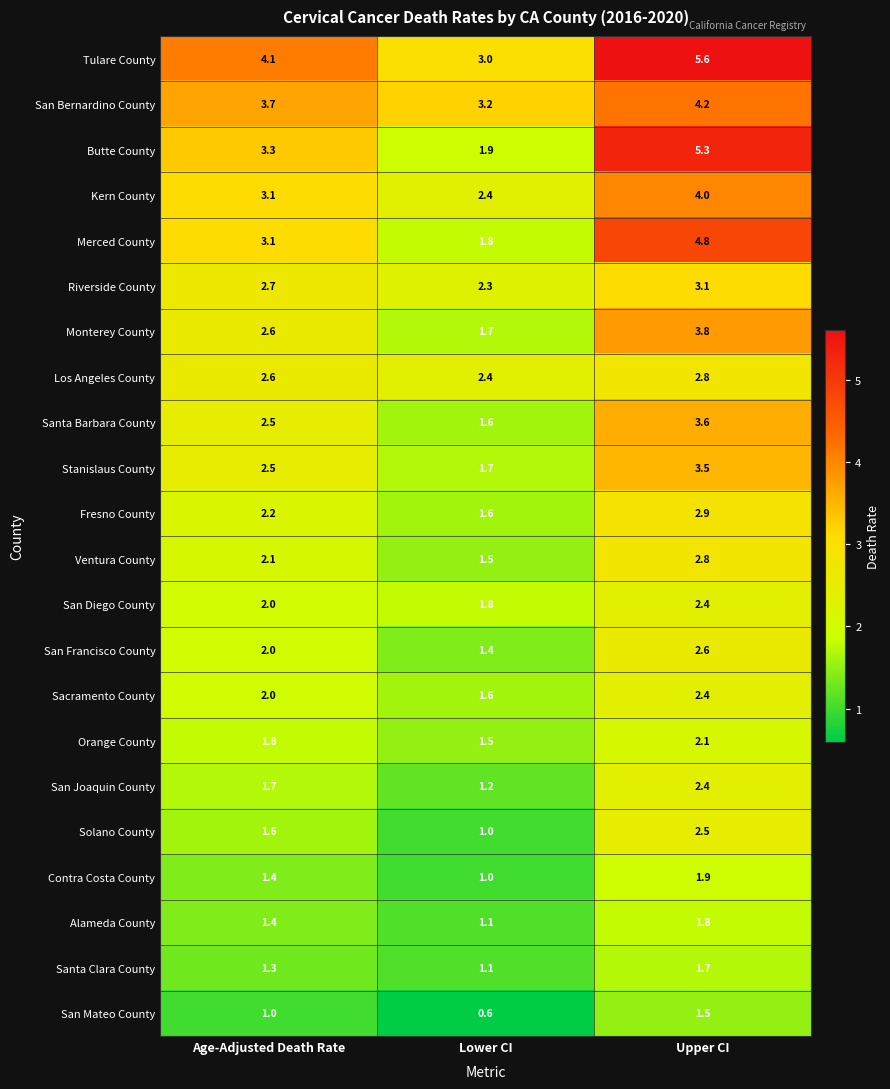

What is the highest value of the Riverside County series?

3.1